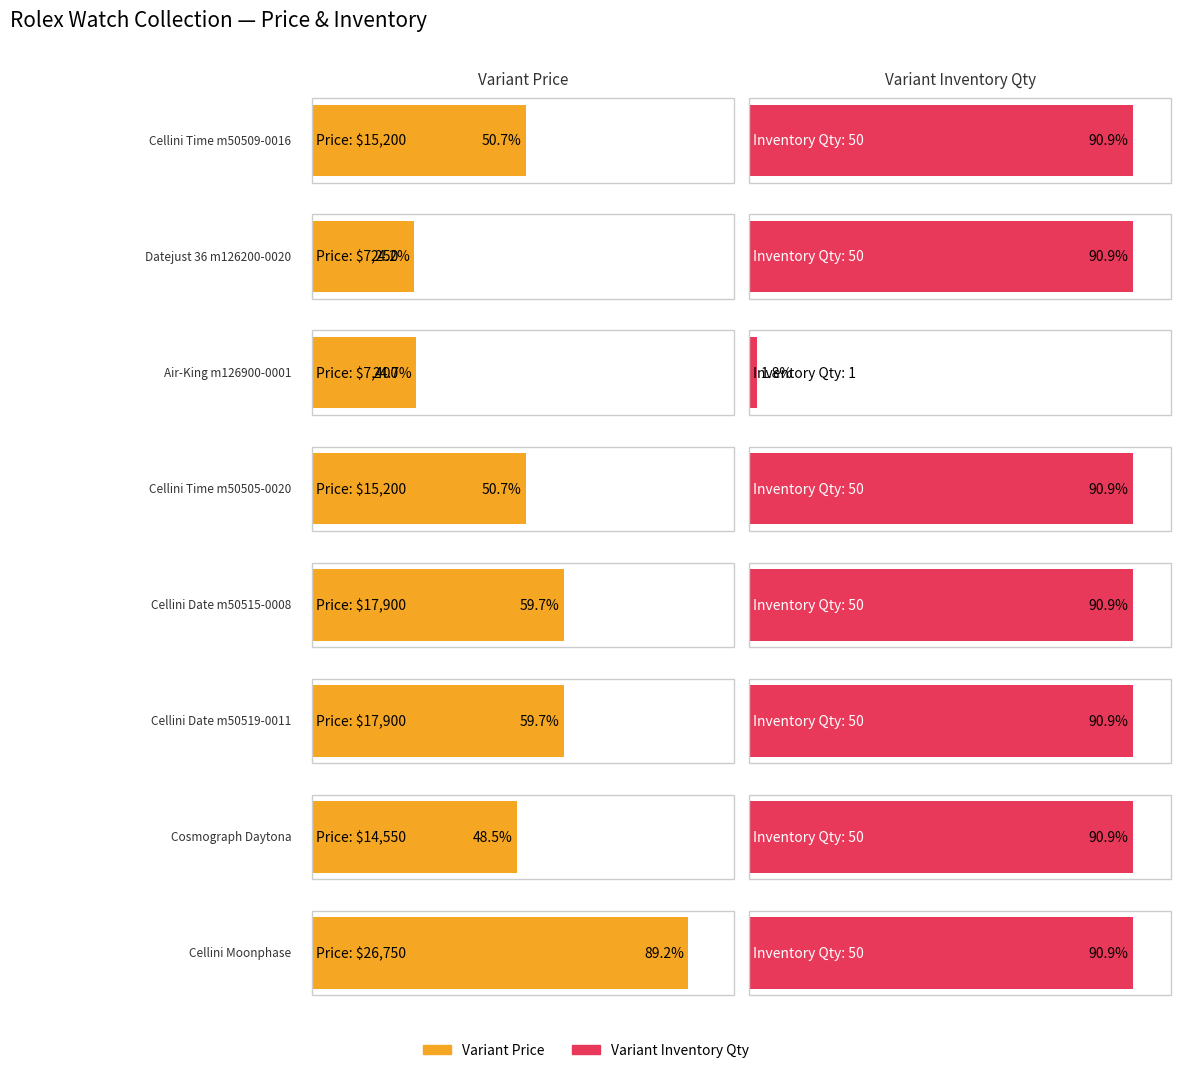

Between Cellini Date
m50515-0008 and Cellini Time
m50505-0020, which is larger?

Cellini Date
m50515-0008